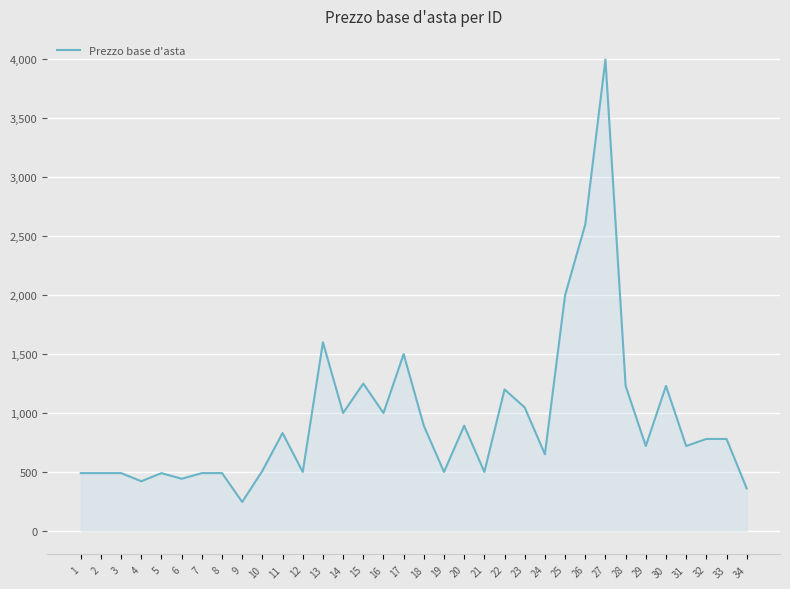

Where does the data first go above 780?

11